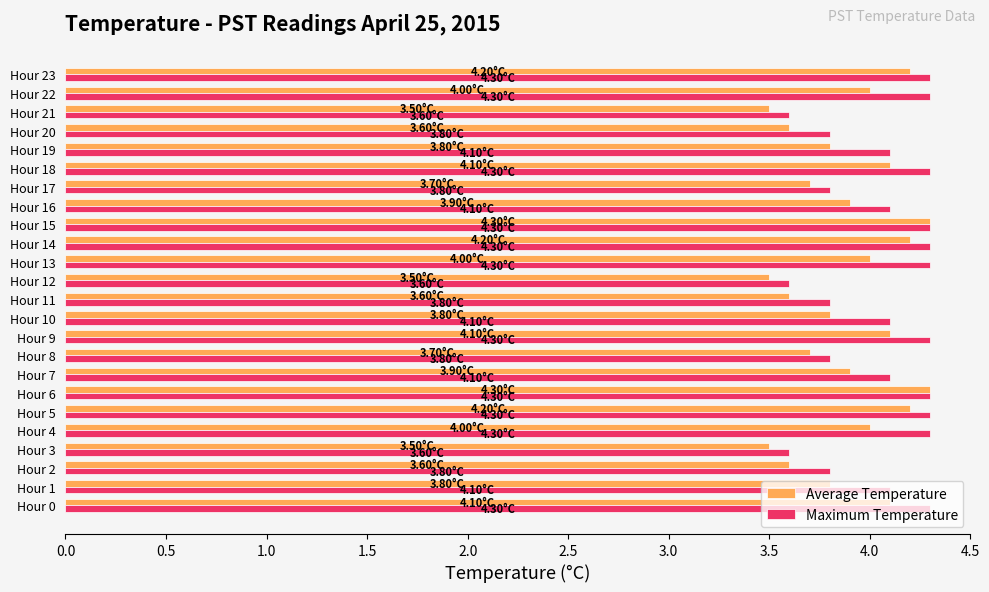

Is the value of Maximum Temperature at Hour 0 greater than the value of Average Temperature at Hour 23?

Yes